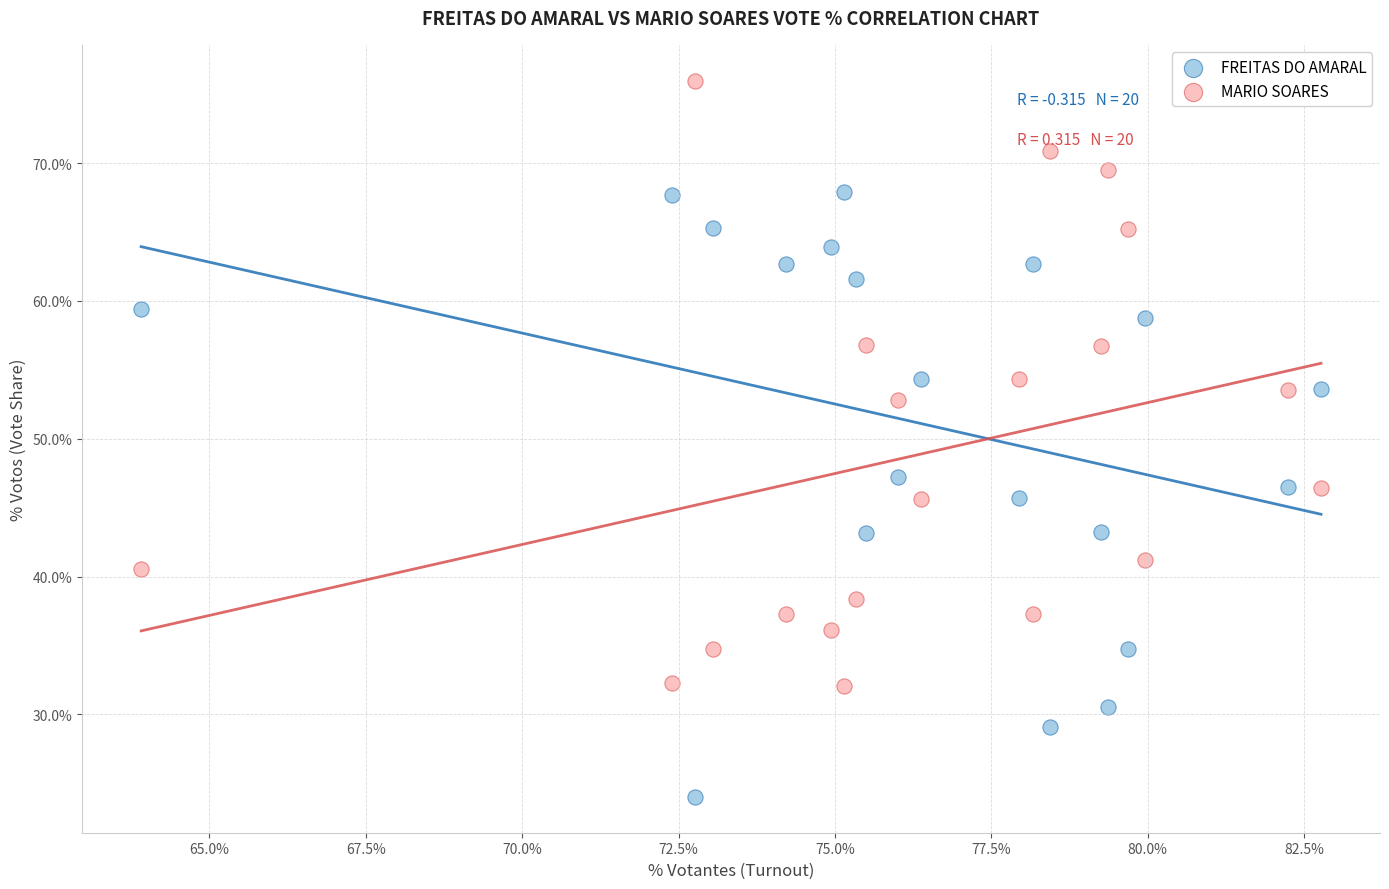

What is the X range (max minus min) for the scatter plot?

18.9